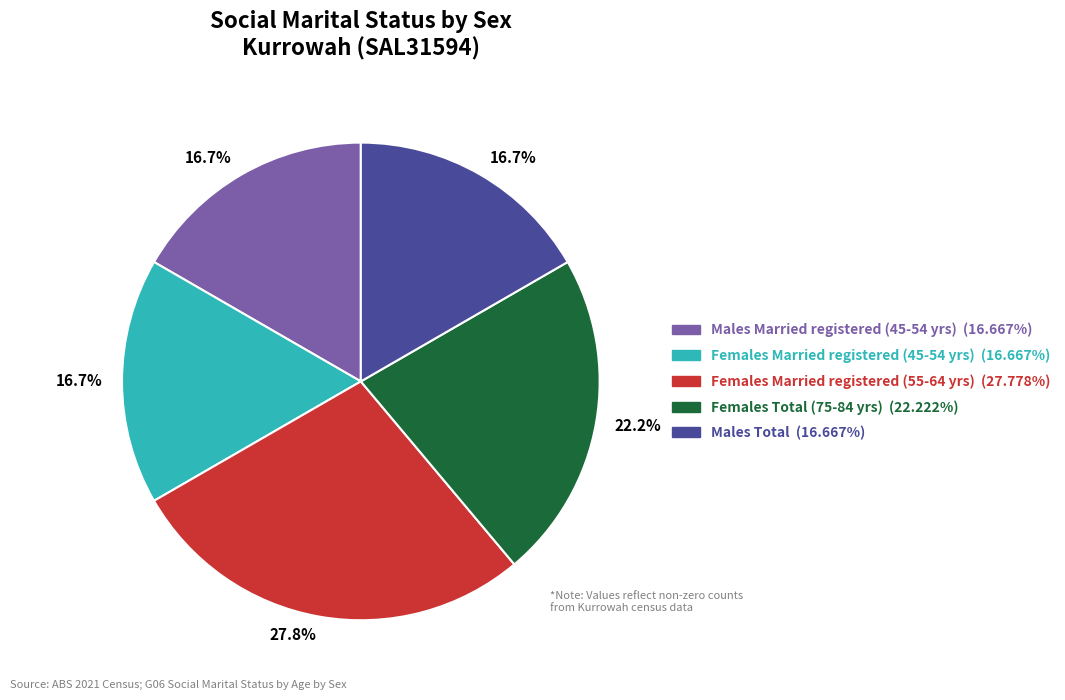

Is there any slice that represents more than half of the pie?

No